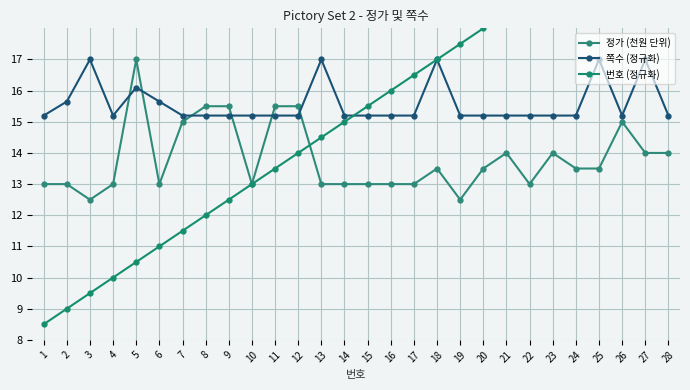

Reading left to right, what are all the values shown in this chart?

정가 (천원 단위): 13.0	13.0	12.5	13.0	17.0	13.0	15.0	15.5	15.5	13.0	15.5	15.5	13.0	13.0	13.0	13.0	13.0	13.5	12.5	13.5	14.0	13.0	14.0	13.5	13.5	15.0	14.0	14.0
쪽수 (정규화): 15.2	15.6	17.0	15.2	16.1	15.6	15.2	15.2	15.2	15.2	15.2	15.2	17.0	15.2	15.2	15.2	15.2	17.0	15.2	15.2	15.2	15.2	15.2	15.2	17.0	15.2	17.0	15.2
번호 (정규화): 8.5	9.0	9.5	10.0	10.5	11.0	11.5	12.0	12.5	13.0	13.5	14.0	14.5	15.0	15.5	16.0	16.5	17.0	17.5	18.0	18.5	19.0	19.5	20.0	20.5	21.0	21.5	22.0